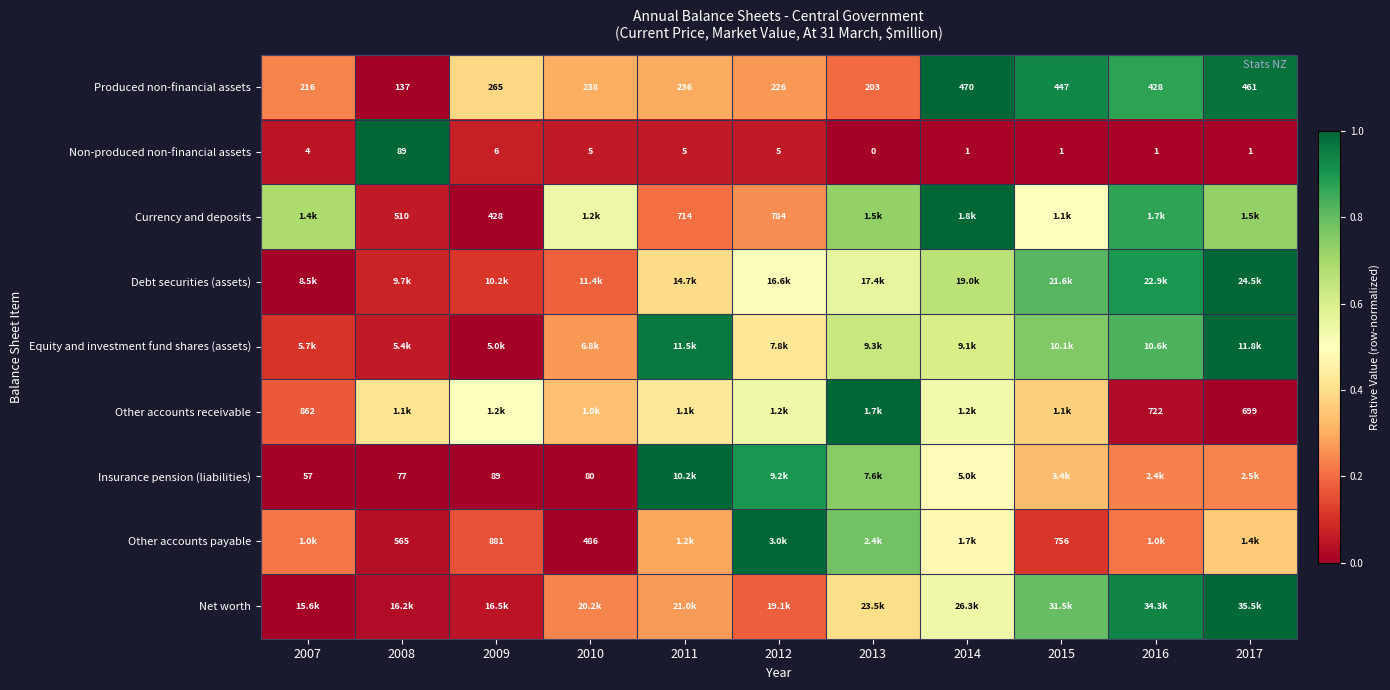

The value of Non-produced non-financial assets at 2017 is 0.0. True or false?

False